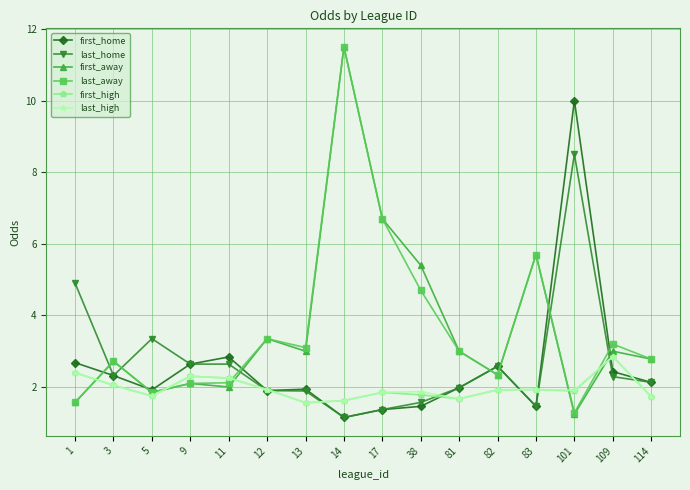

At which category is the sum across all series the highest?

14